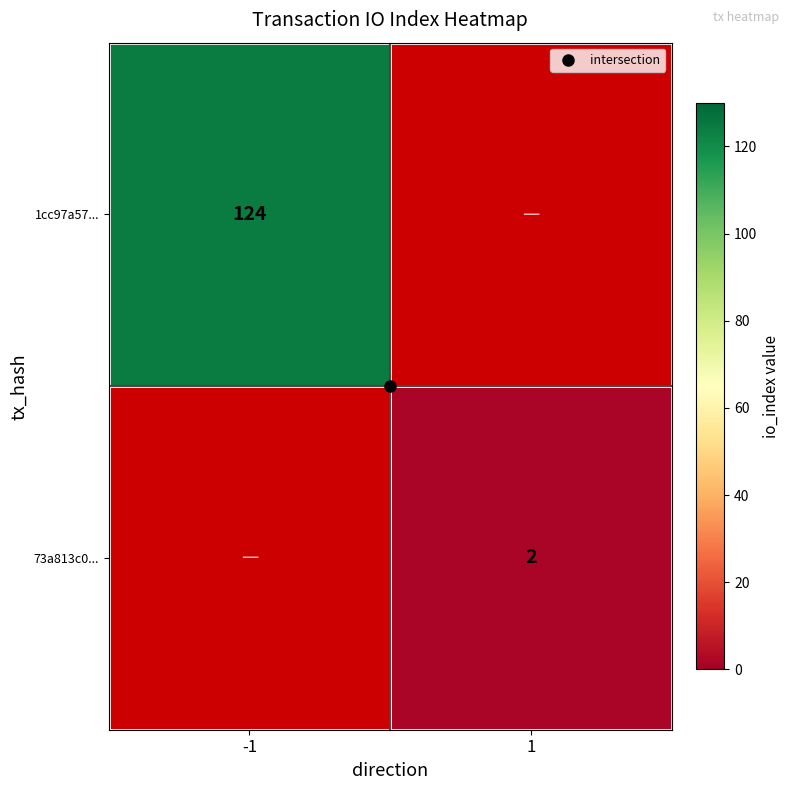

What is the greatest value displayed?

124.0